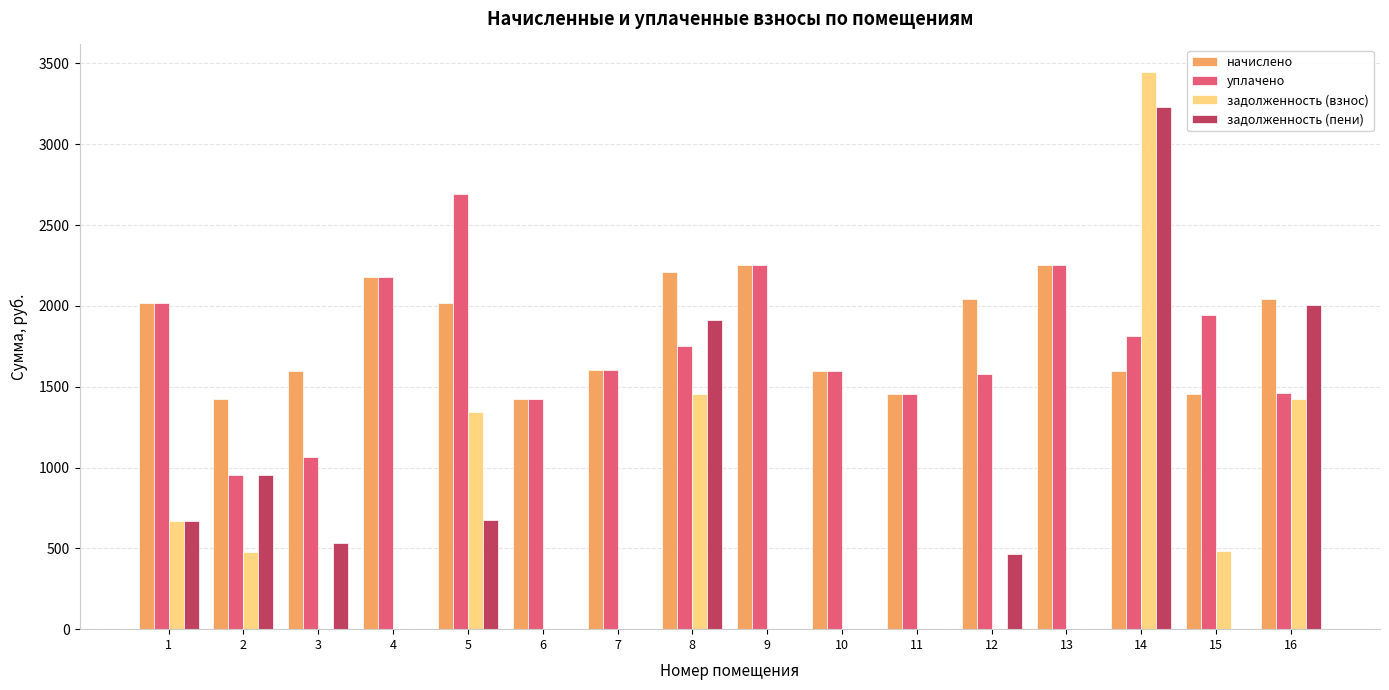

Which series has the widest spread of values?

задолженность (взнос)